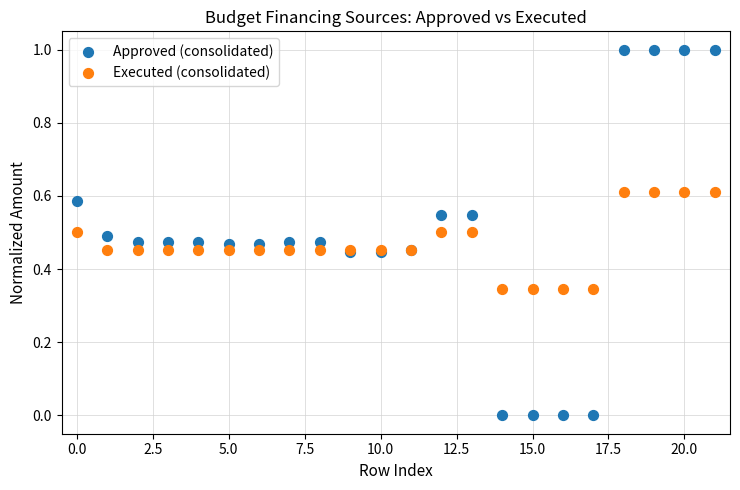

Which series contains the lowest Y value?

Approved (consolidated)